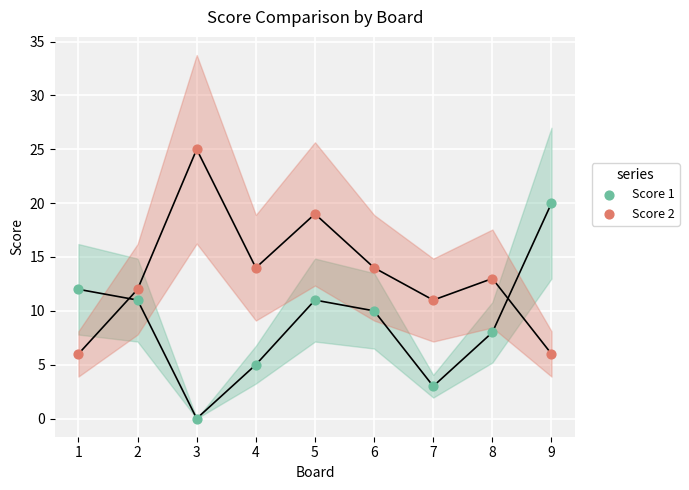

What is the X range (max minus min) for the scatter plot?

8